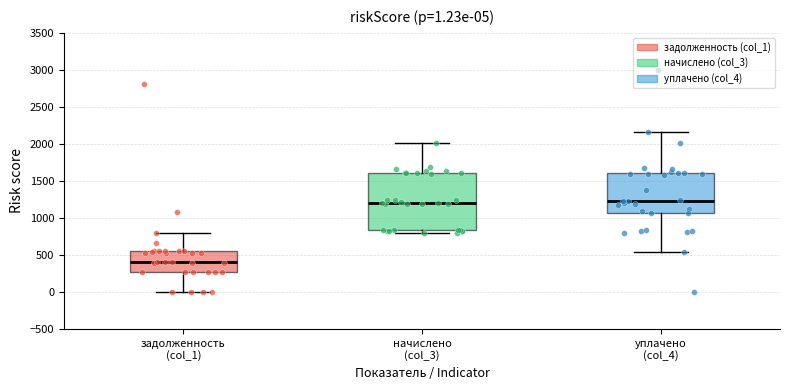

Which box has the lowest median line?

задолженность (col_1)